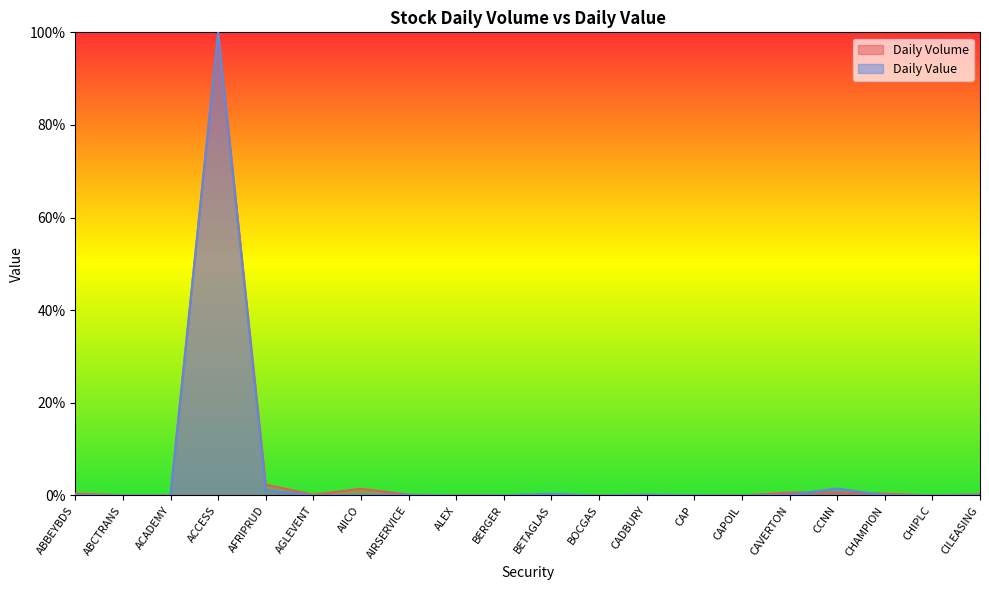

Between ACCESS and BOCGAS, which series saw the biggest shift?

Daily Value